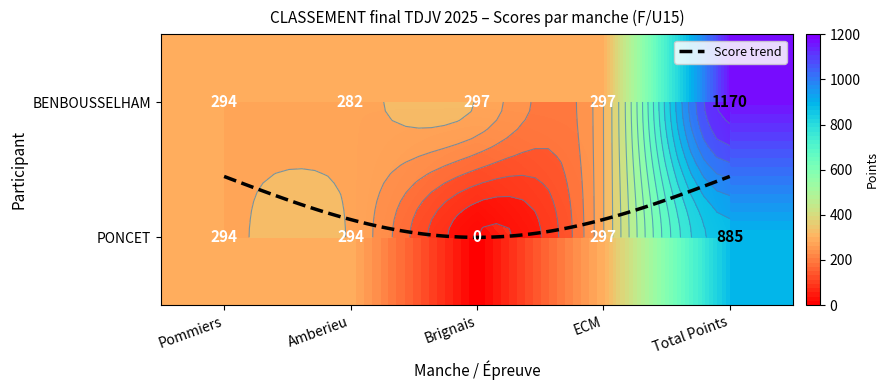

Count the number of data series in this chart.

2